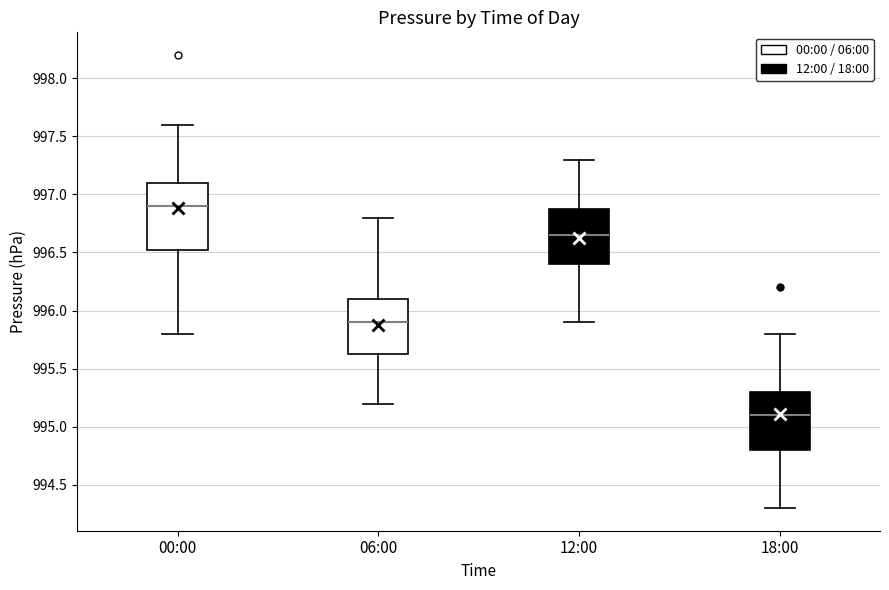

Reading left to right, transcribe this box plot: for each box, give where its median line is, the range the box spans, and where its two whiskers end, as read against the y-axis. The values are not printed on the chart, so give them approximately, as read against the axis.

00:00: median 996.90, box 996.55 to 997.10, whiskers 995.80 to 997.60
06:00: median 995.90, box 995.65 to 996.10, whiskers 995.20 to 996.80
12:00: median 996.65, box 996.40 to 996.90, whiskers 995.90 to 997.30
18:00: median 995.10, box 994.80 to 995.30, whiskers 994.30 to 995.80